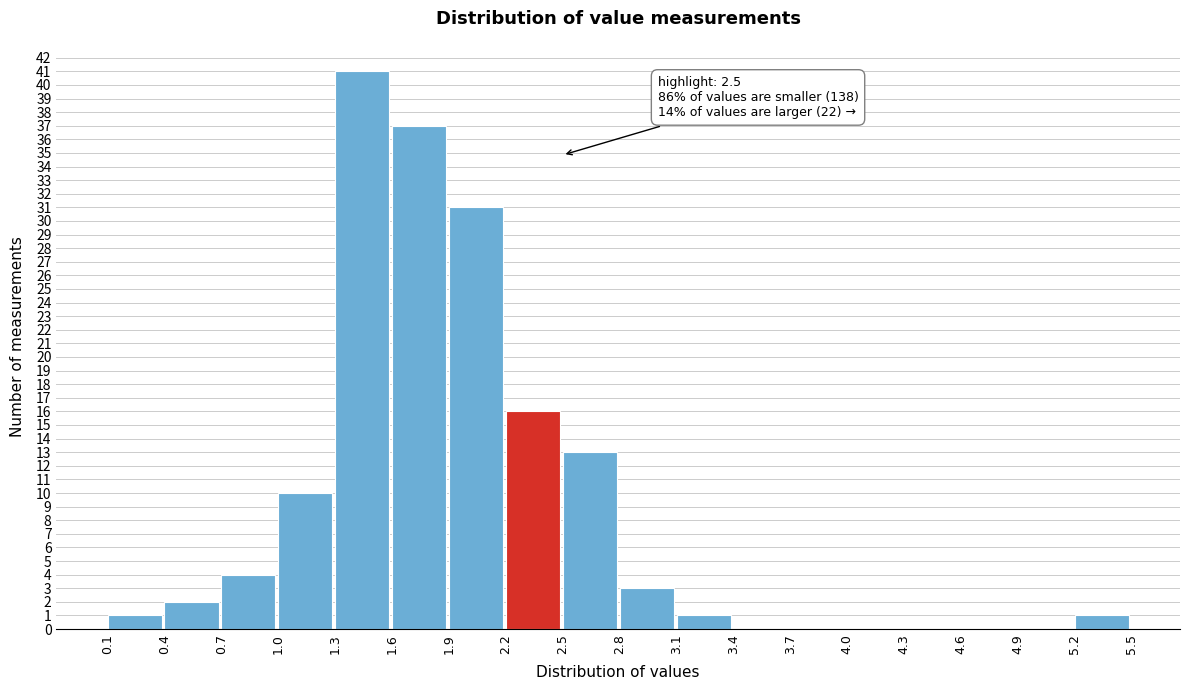

Which range on the x-axis has the tallest bar?

1.3 to 1.6